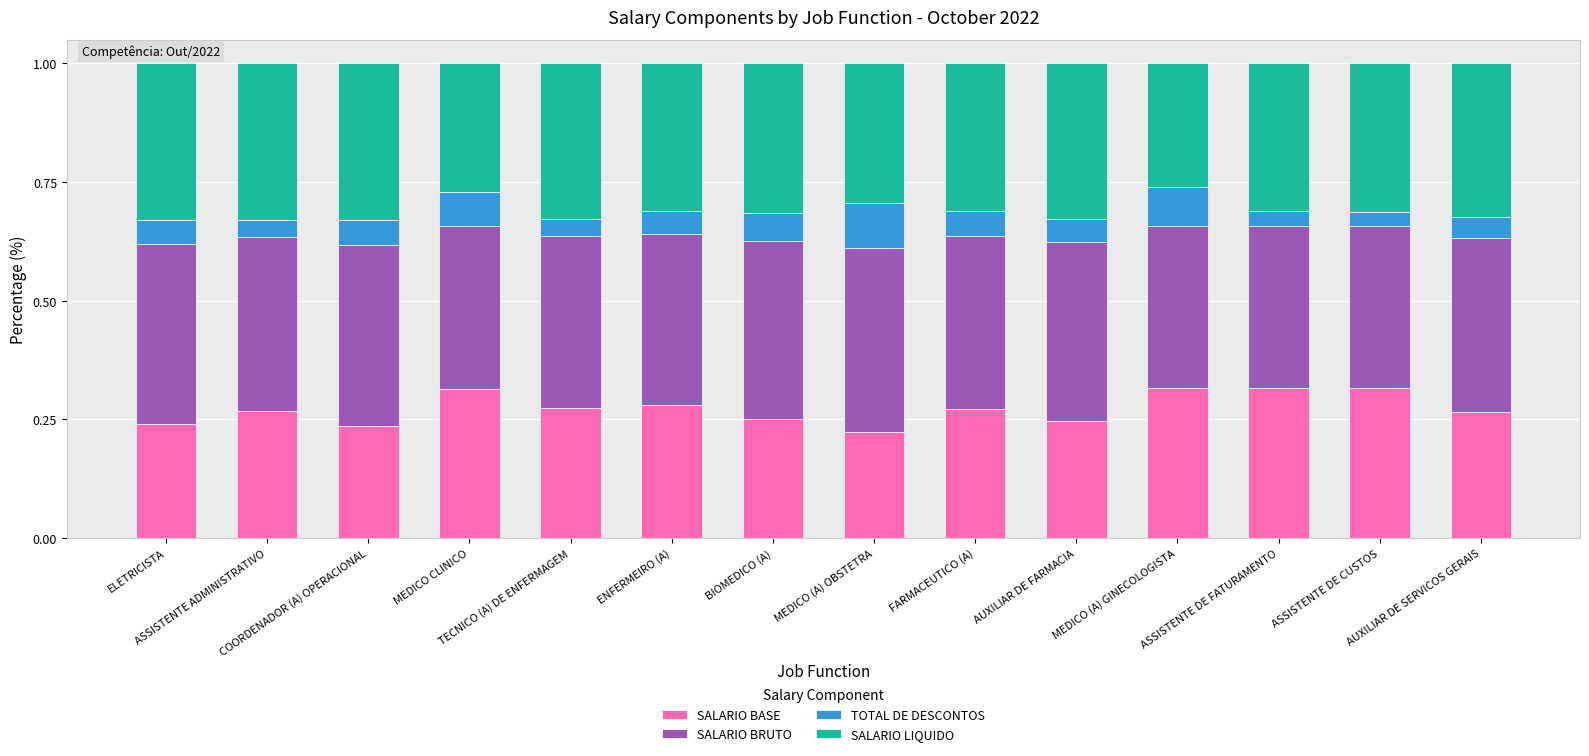

How many bars are there in total?

14